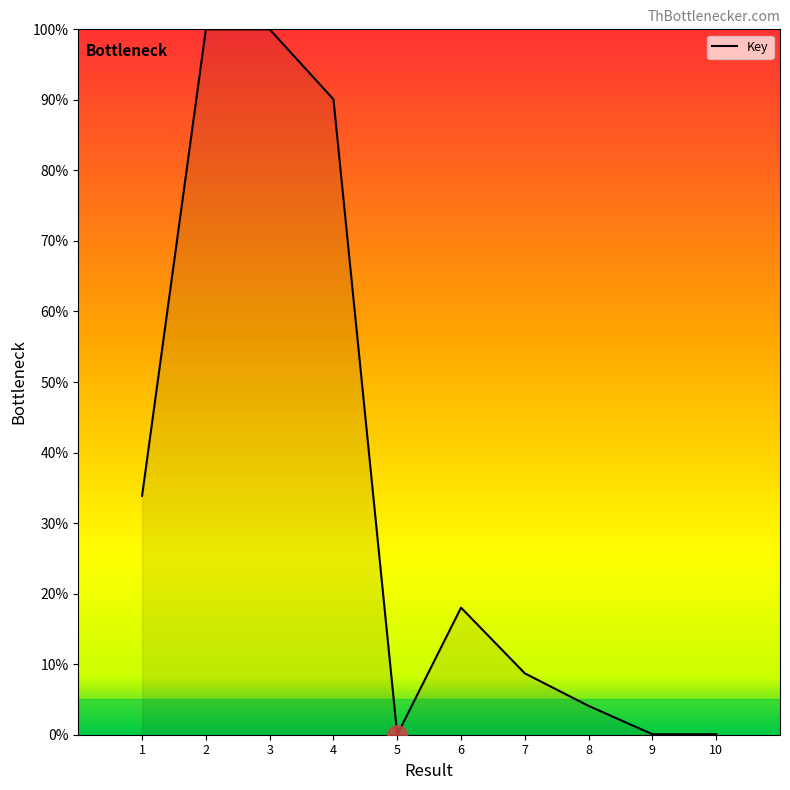

What is the greatest value displayed?

100.0